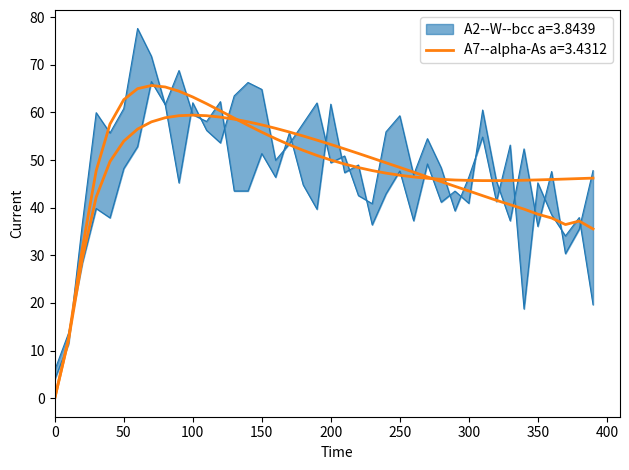

How many data points does each series have?

40